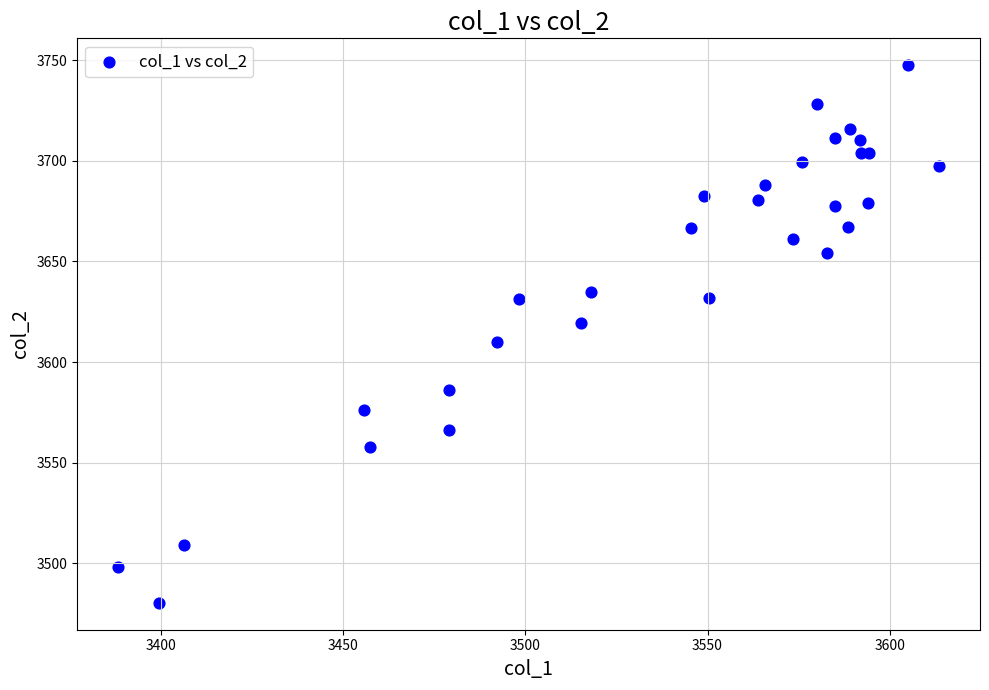

What Y value in the scatter plot is closest to 3613?

3610.0